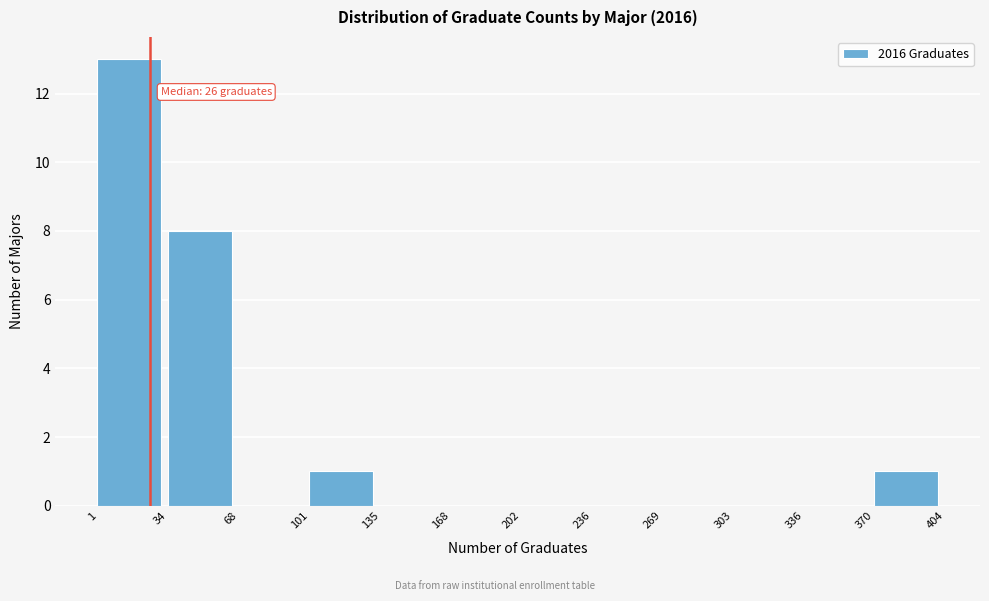

Which range on the x-axis has the tallest bar?

1 to 34